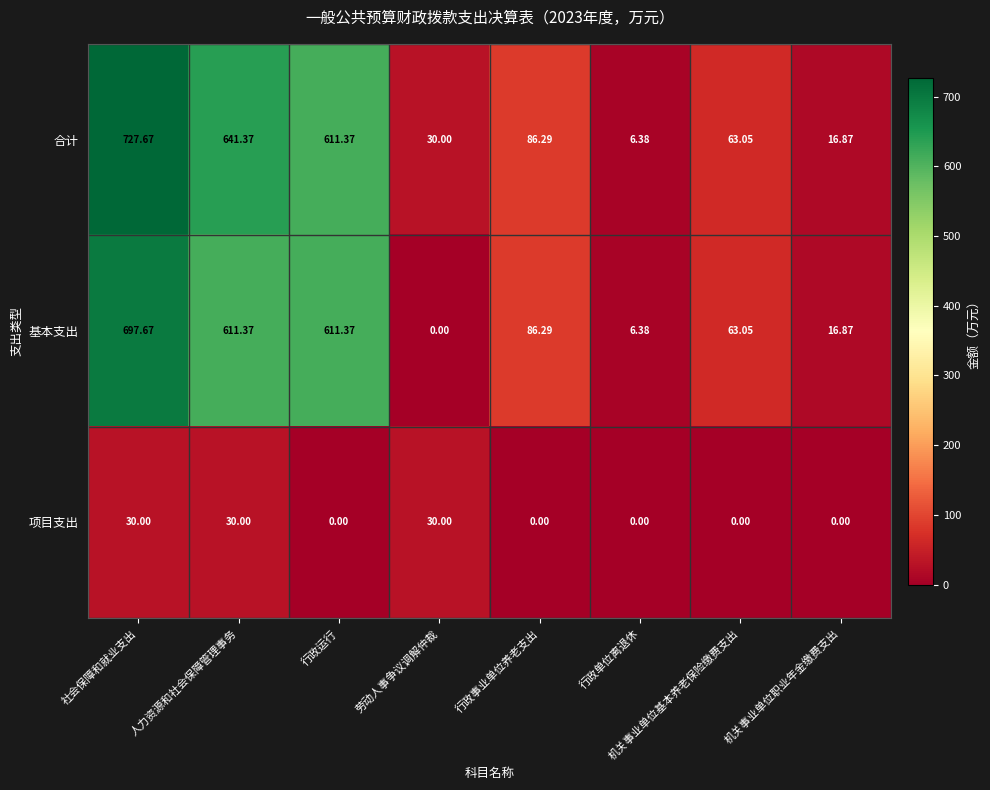

At which category is the sum across all series the highest?

社会保障和就业支出